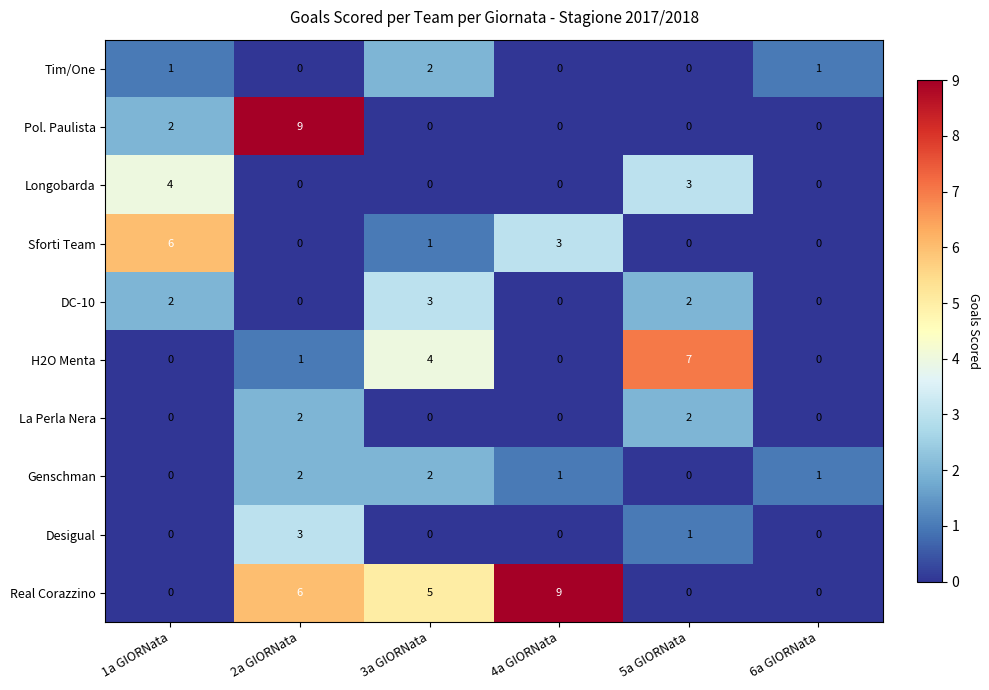

How many data points does each series have?

6